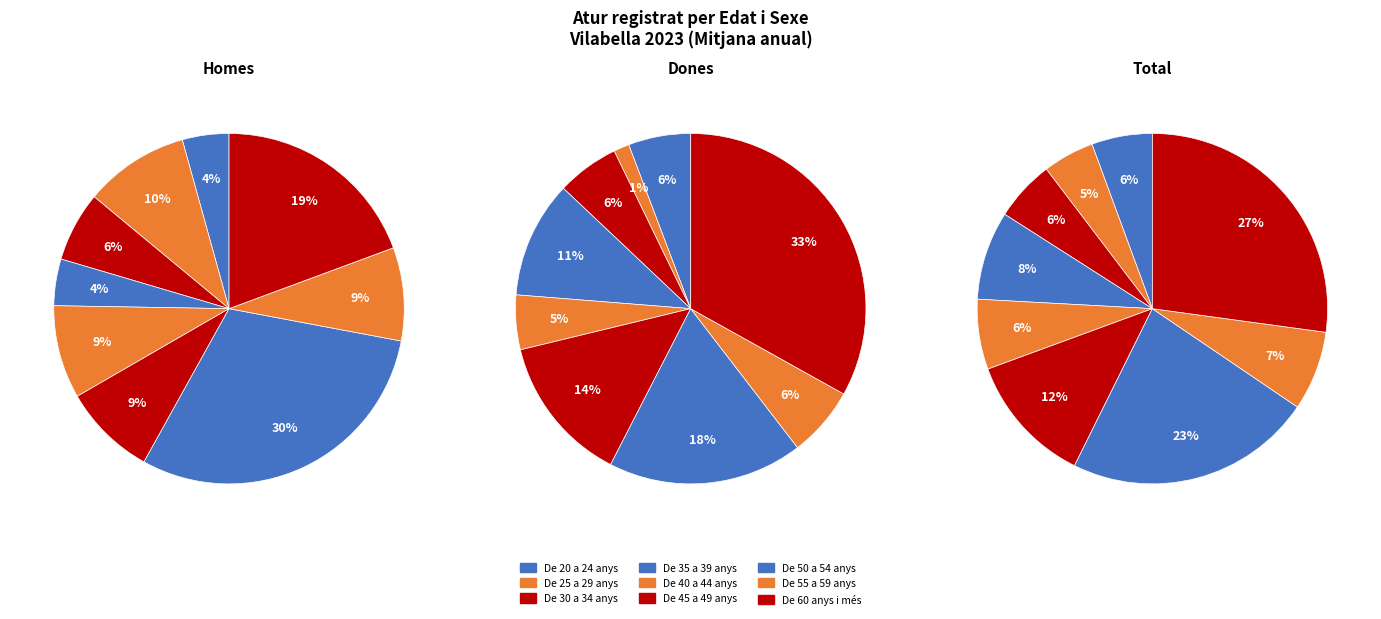

Do De 60 anys i més and De 45 a 49 anys together represent more than half of the pie?

No